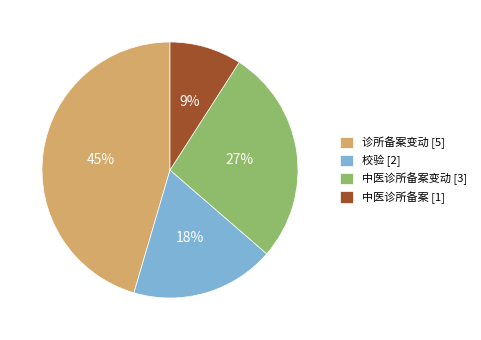

True or false: 中医诊所备案 [1] accounts for 1% of the total.

False